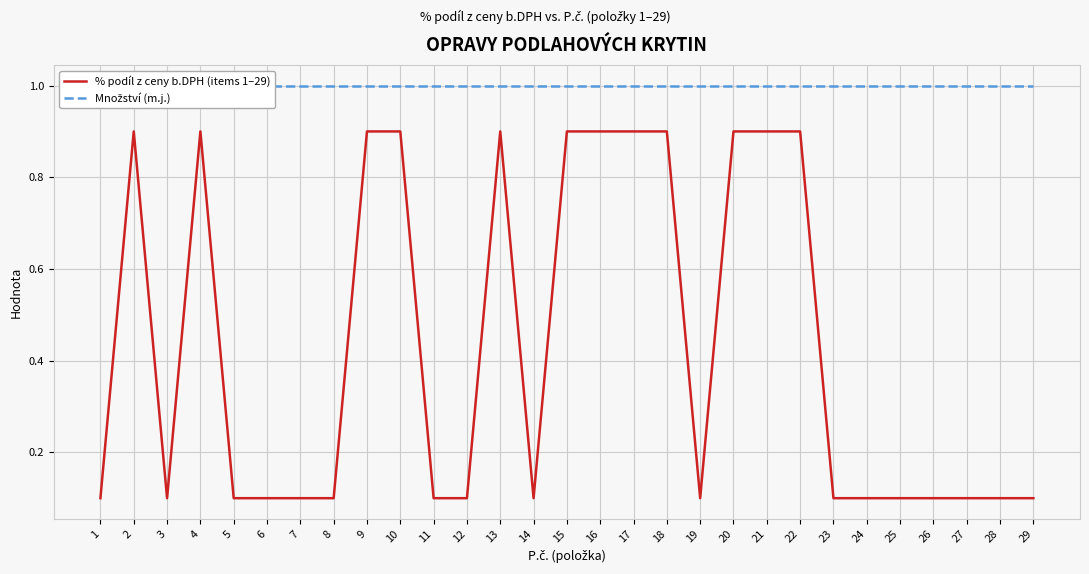

Which series has the largest total across all categories?

Množství (m.j.)